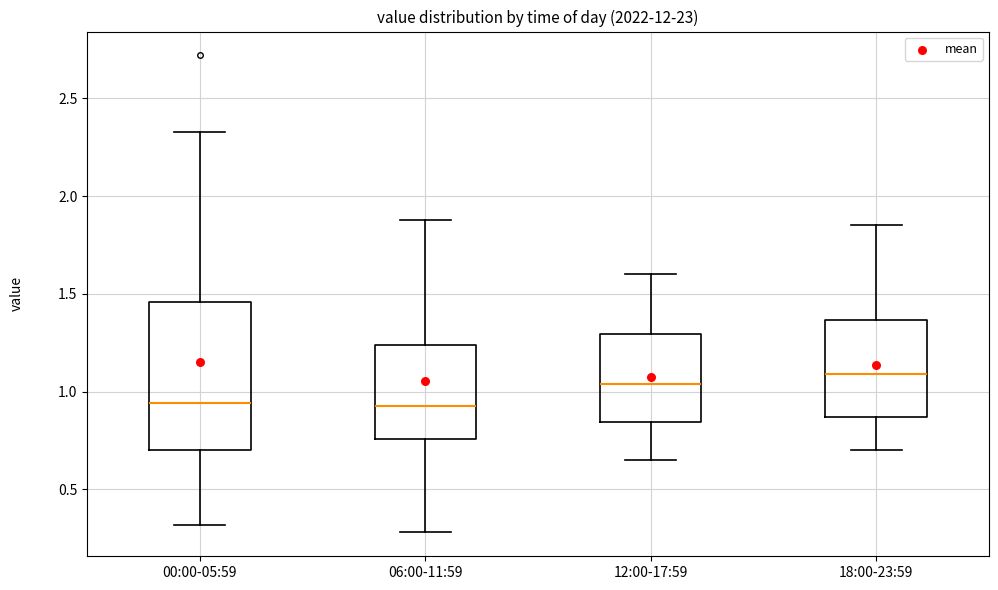

Reading left to right, transcribe this box plot: for each box, give where its median line is, the range the box spans, and where its two whiskers end, as read against the y-axis. The values are not printed on the chart, so give them approximately, as read against the axis.

00:00-05:59: median 0.95, box 0.70 to 1.45, whiskers 0.30 to 2.35
06:00-11:59: median 0.95, box 0.75 to 1.25, whiskers 0.30 to 1.90
12:00-17:59: median 1.05, box 0.85 to 1.30, whiskers 0.65 to 1.60
18:00-23:59: median 1.10, box 0.85 to 1.35, whiskers 0.70 to 1.85